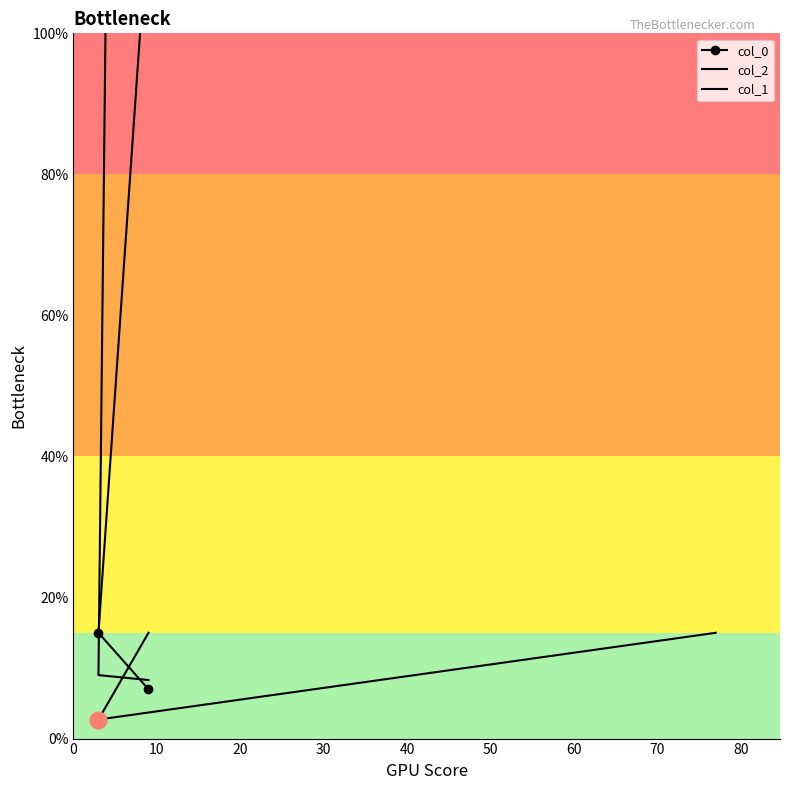

The value of col_2 at 10 is 9.0. True or false?

True